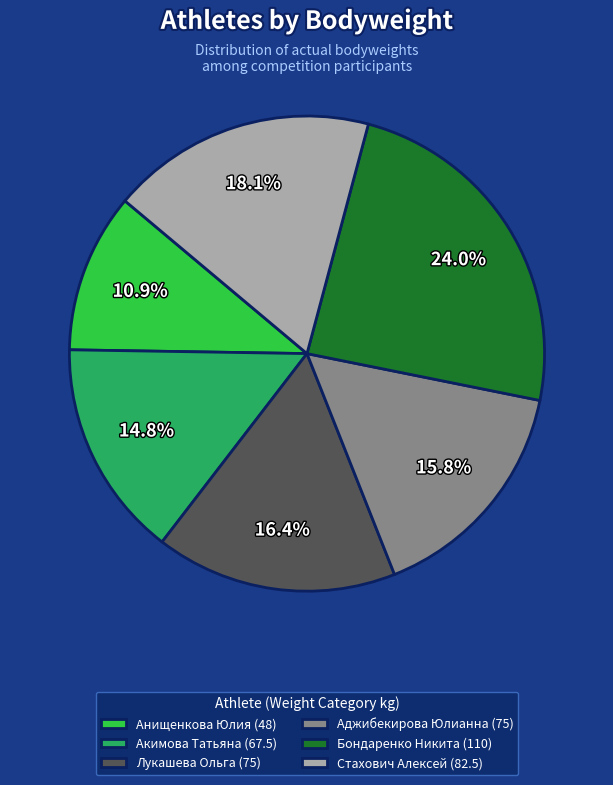

Rank the categories by value from lowest to highest.

Анищенкова Юлия (48), Акимова Татьяна (67.5), Аджибекирова Юлианна (75), Лукашева Ольга (75), Стахович Алексей (82.5), Бондаренко Никита (110)